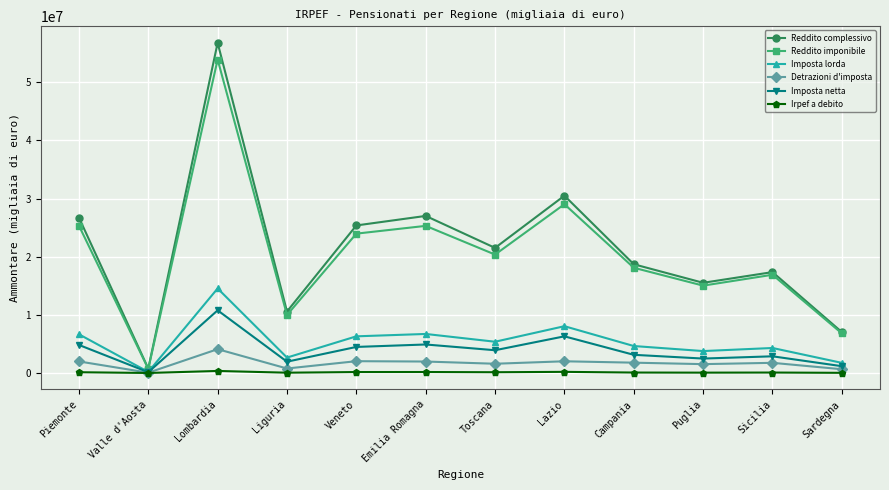

True or false: Reddito complessivo and Detrazioni d'imposta intersect in this chart.

False